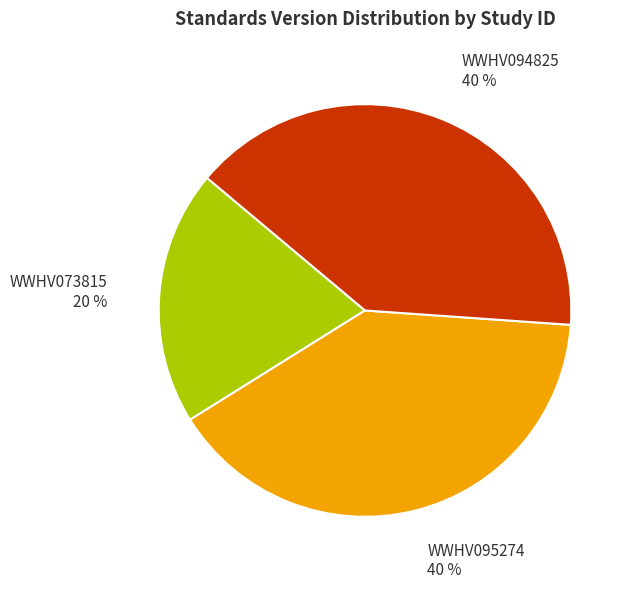

What is the smallest slice in the pie chart?

WWHV073815